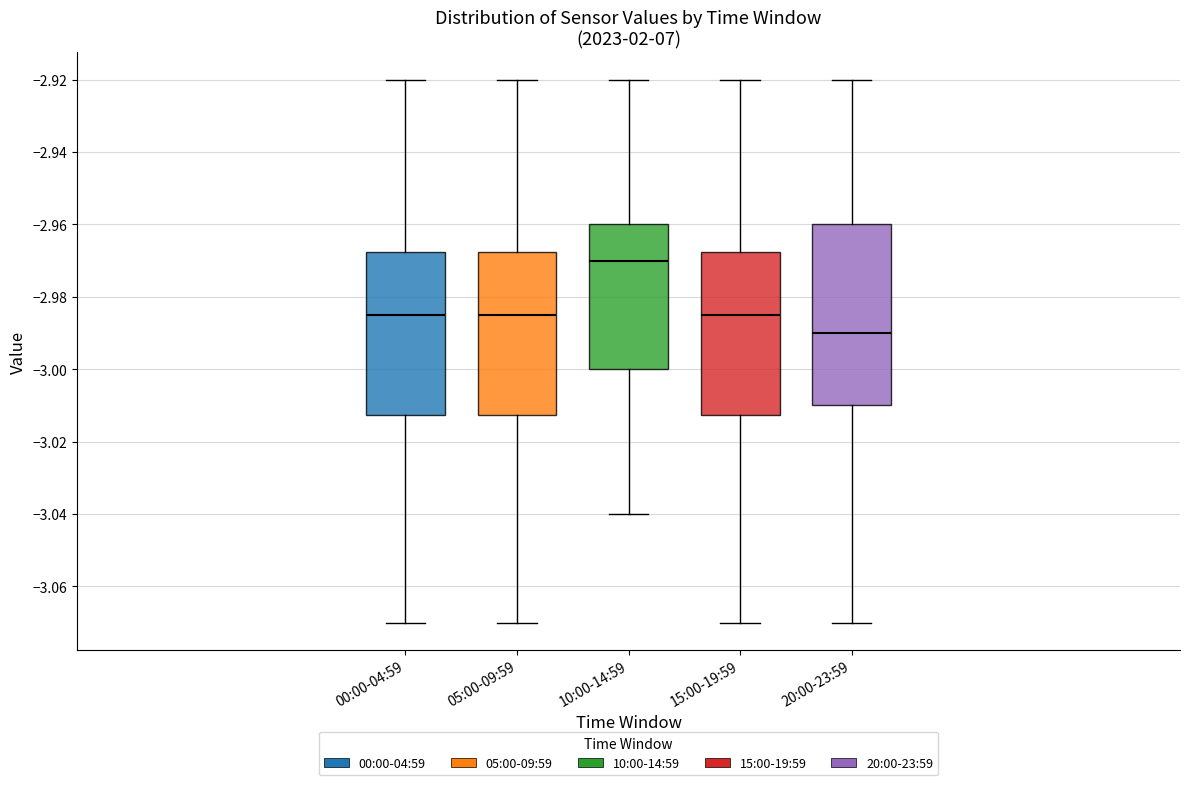

Which box is the tallest, from its lower edge to its upper edge?

20:00-23:59